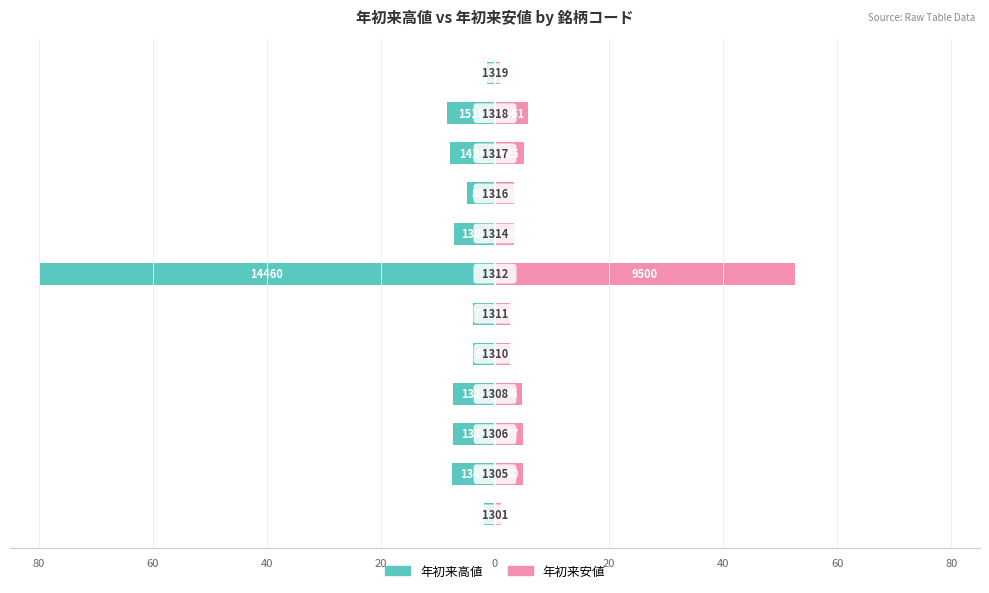

What are all the series names shown in the legend?

年初来高値, 年初来安値